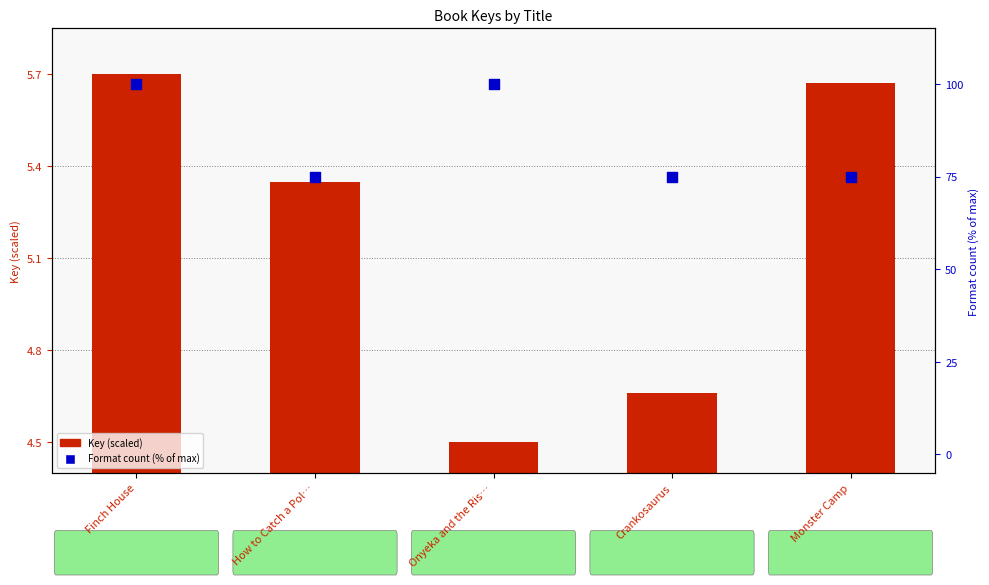

Is the value of Key (scaled) at Monster Camp greater than the value of Format count (% of max) at Onyeka and the Ris…?

No